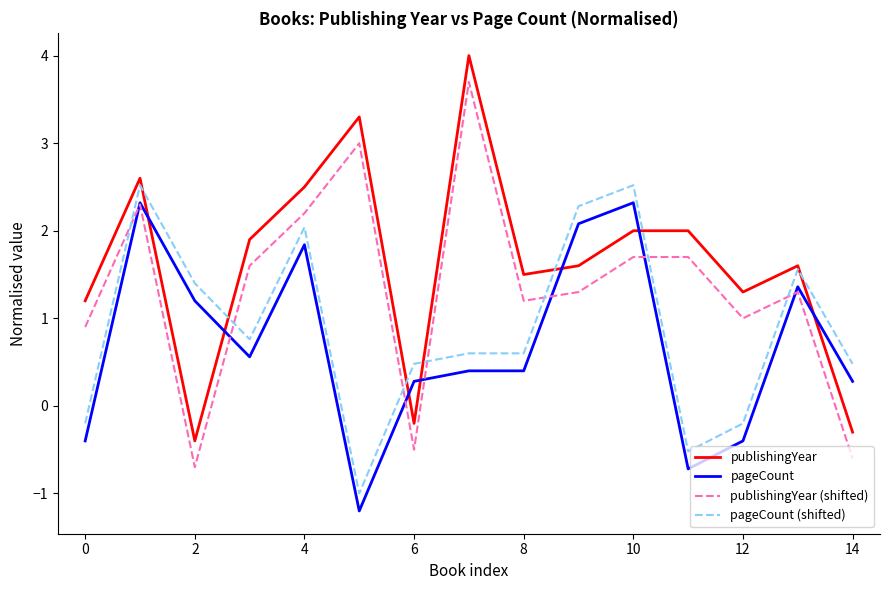

True or false: publishingYear (shifted) and publishingYear intersect in this chart.

False